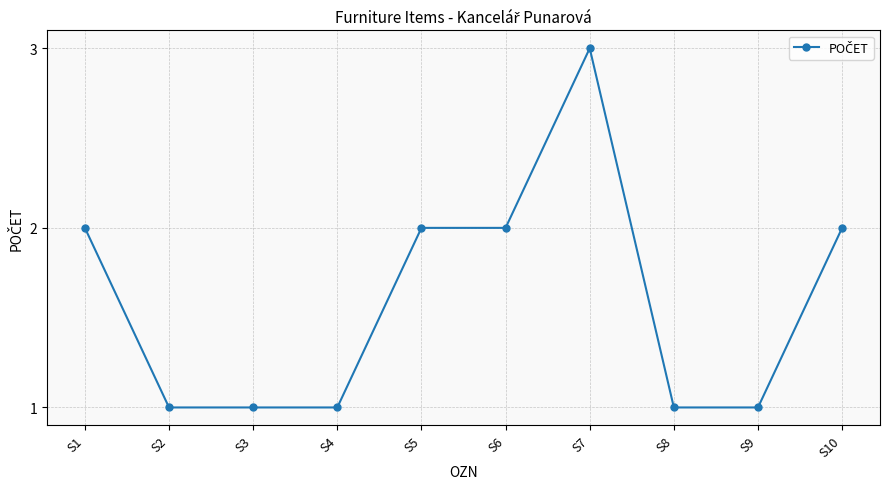

True or false: there are more than 0 points higher than both neighbors.

True